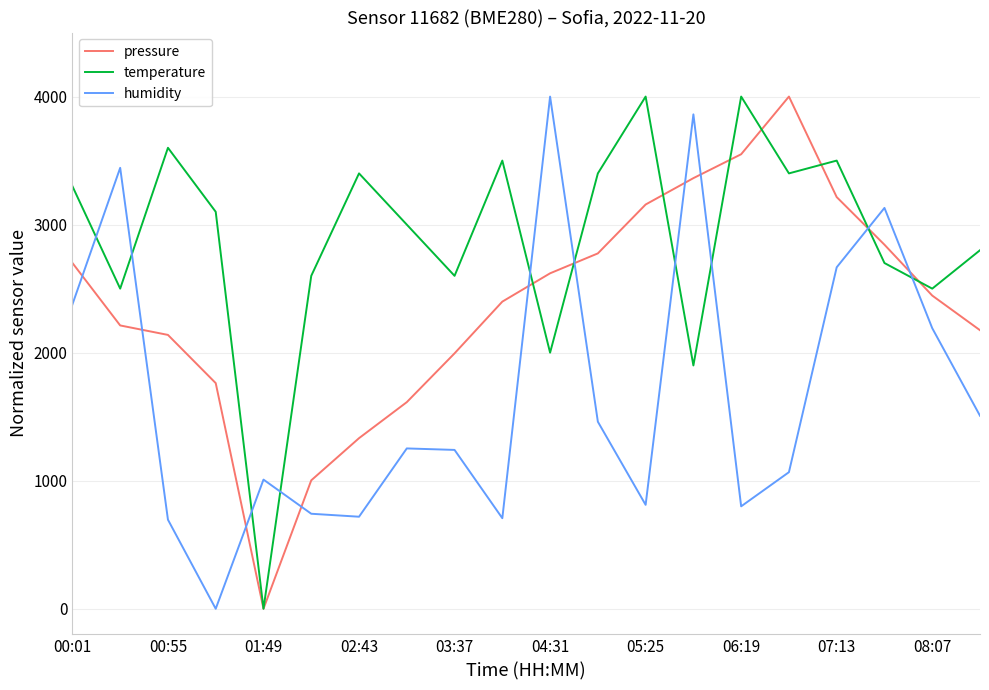

Which series has the largest total across all categories?

temperature